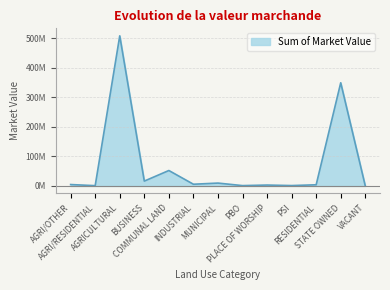

What is the label of the 2nd point from the left?

AGRI/RESIDENTIAL